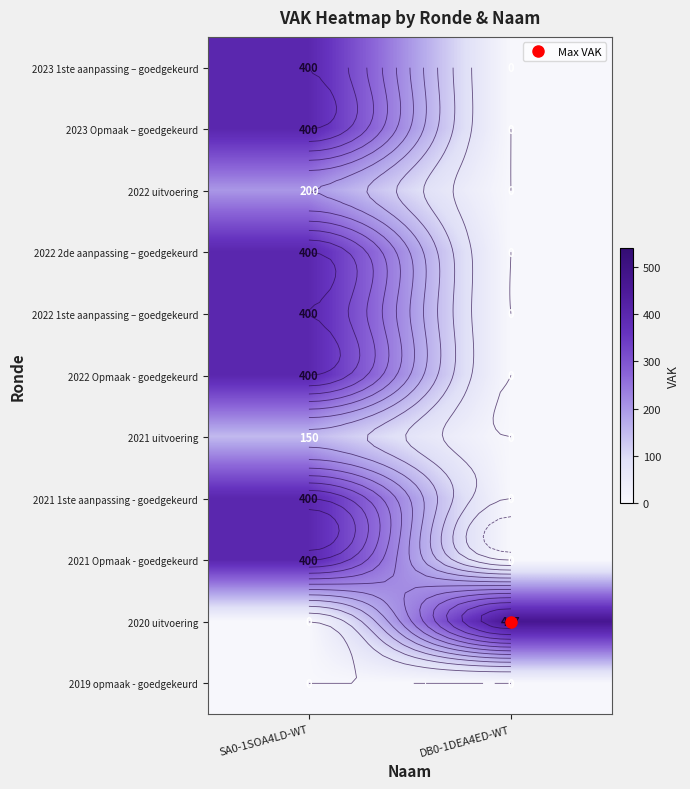

What is the difference between the 2021 1ste aanpassing - goedgekeurd values at SA0-1SOA4LD-WT and DB0-1DEA4ED-WT?

400